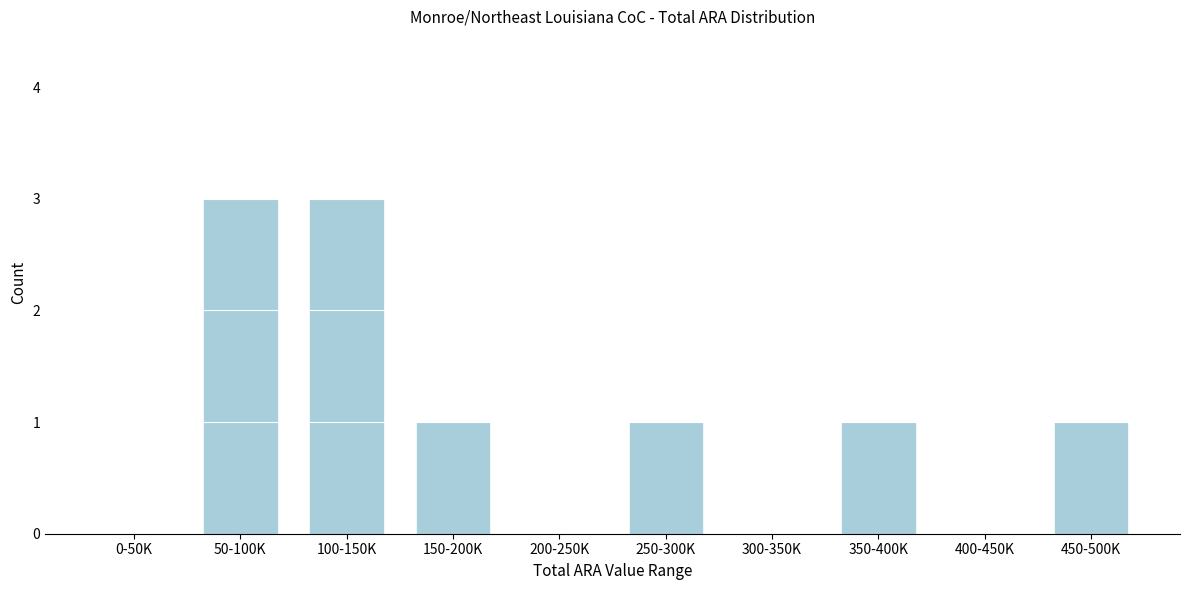

Reading right to left, extract all data points from this chart.

450-500K=1	400-450K=0	350-400K=1	300-350K=0	250-300K=1	200-250K=0	150-200K=1	100-150K=3	50-100K=3	0-50K=0